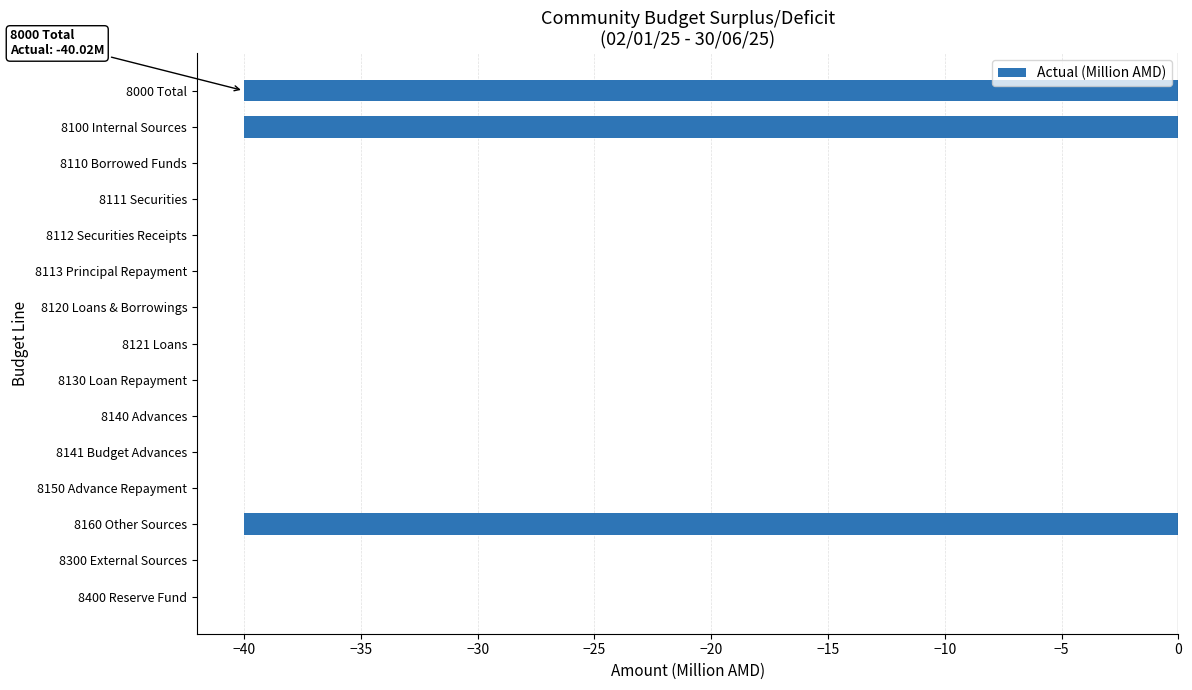

The chart shows a value of 18.2 at 8140 Advances. True or false?

False